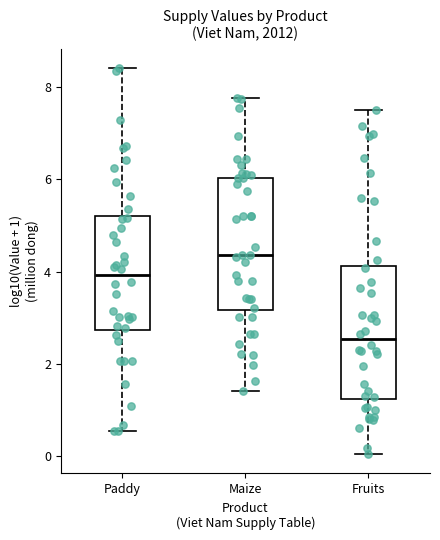

Which box's median line is the lowest?

Fruits